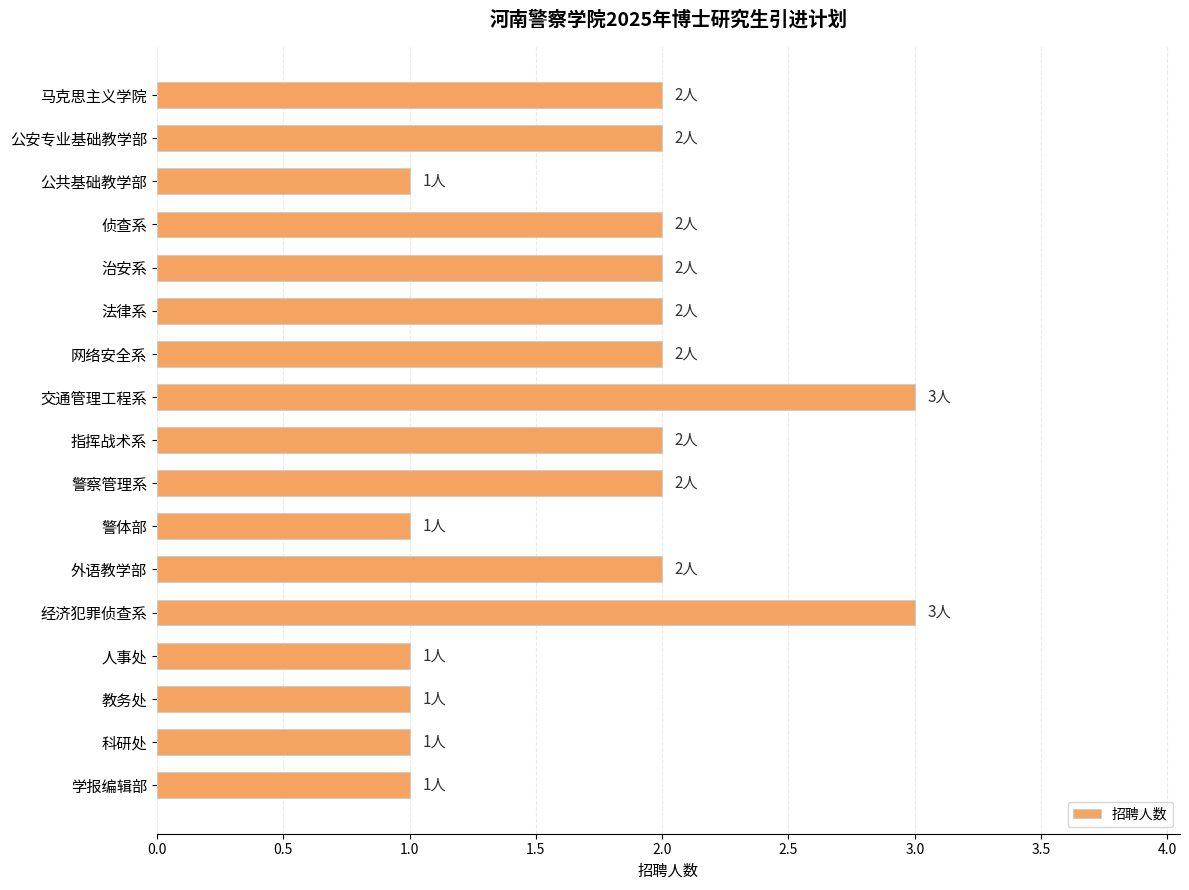

How many bars are there in total?

17